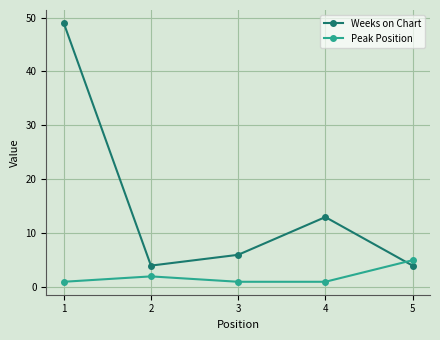

What are all the series names shown in the legend?

Weeks on Chart, Peak Position